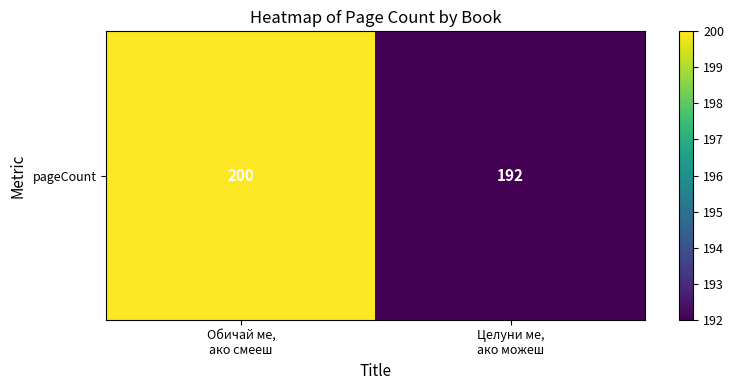

Between Обичай ме,
ако смееш and Целуни ме,
ако можеш, which is larger?

Обичай ме,
ако смееш